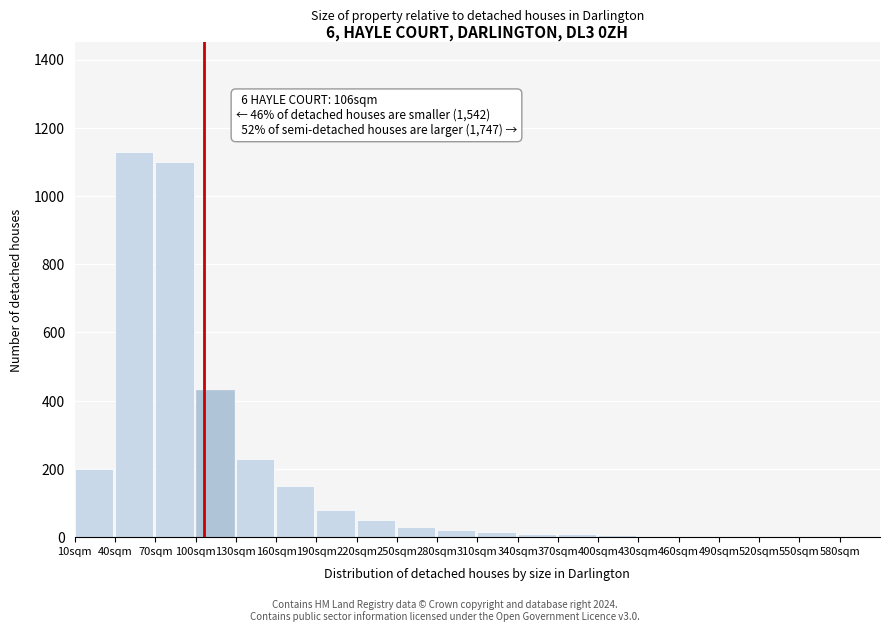

What is the sum of all values?

3467